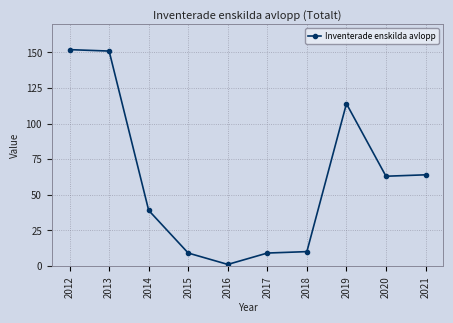

What is the sum of all values?

612